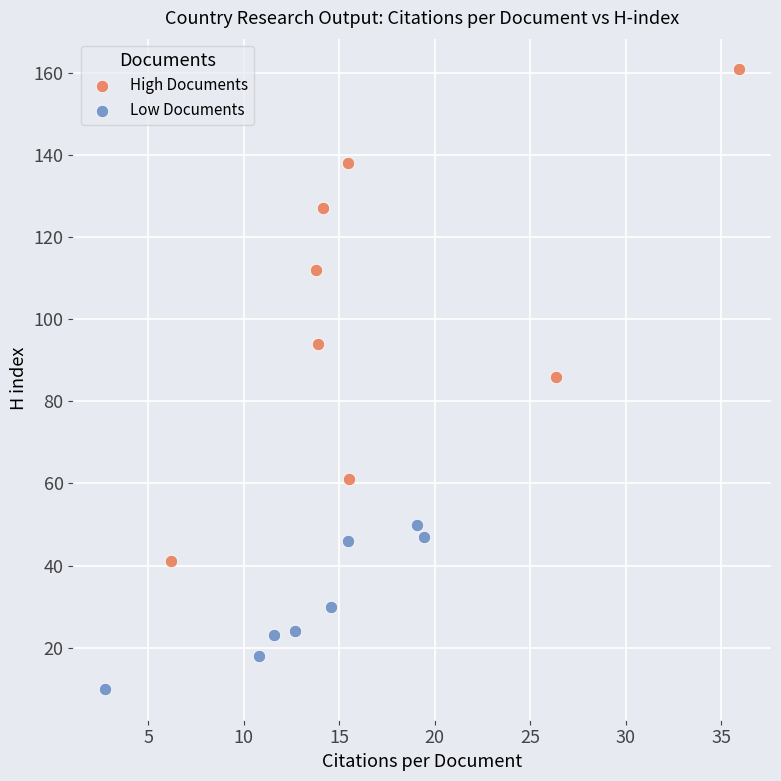

Which series has the widest spread of Y values?

High Documents